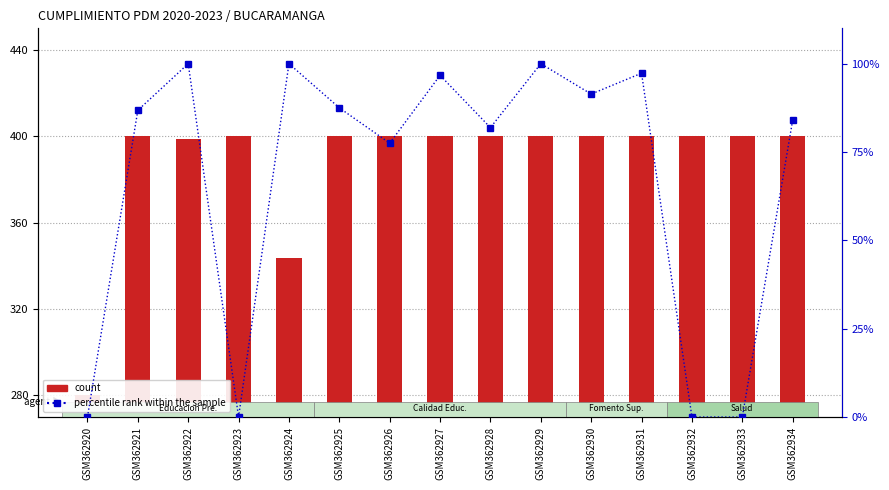

What is the total value across all series at GSM362931?

497.3